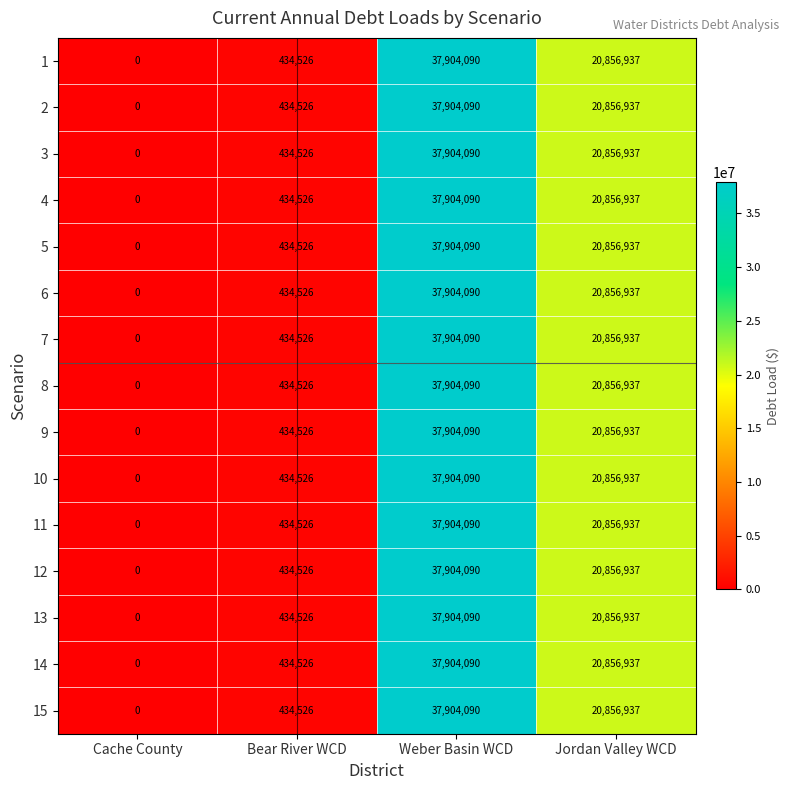

Which label corresponds to the smallest value in the chart?

Cache County